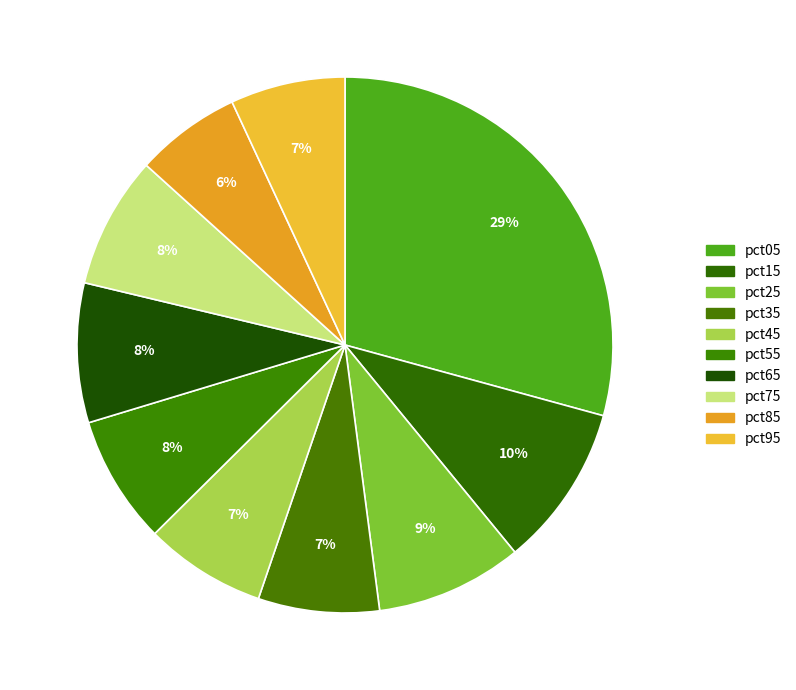

Is there a majority slice in this chart?

No